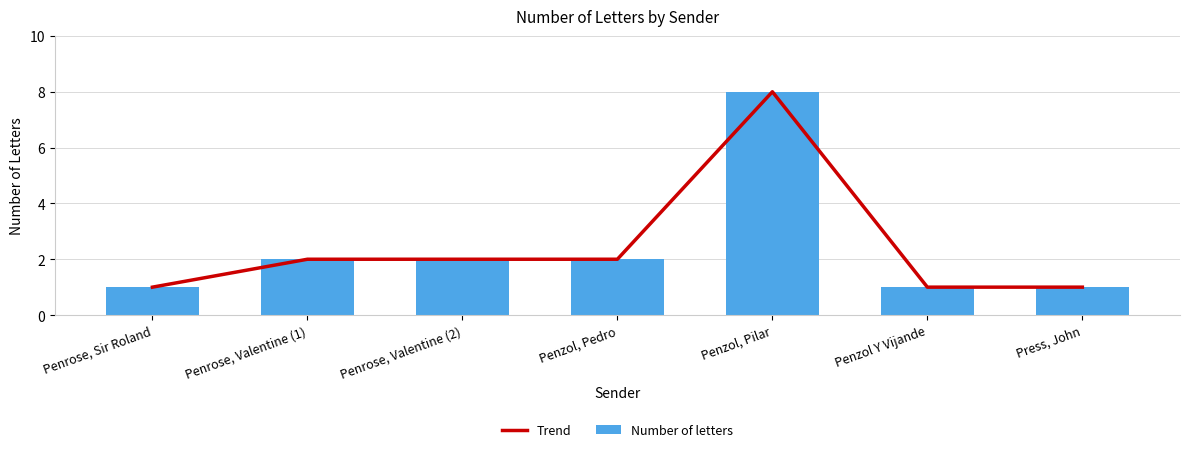

Reading right to left, what are all the values shown in this chart?

Trend: Press, John=1	Penzol Y Vijande=1	Penzol, Pilar=8	Penzol, Pedro=2	Penrose, Valentine (2)=2	Penrose, Valentine (1)=2	Penrose, Sir Roland=1
Number of letters: Press, John=1	Penzol Y Vijande=1	Penzol, Pilar=8	Penzol, Pedro=2	Penrose, Valentine (2)=2	Penrose, Valentine (1)=2	Penrose, Sir Roland=1